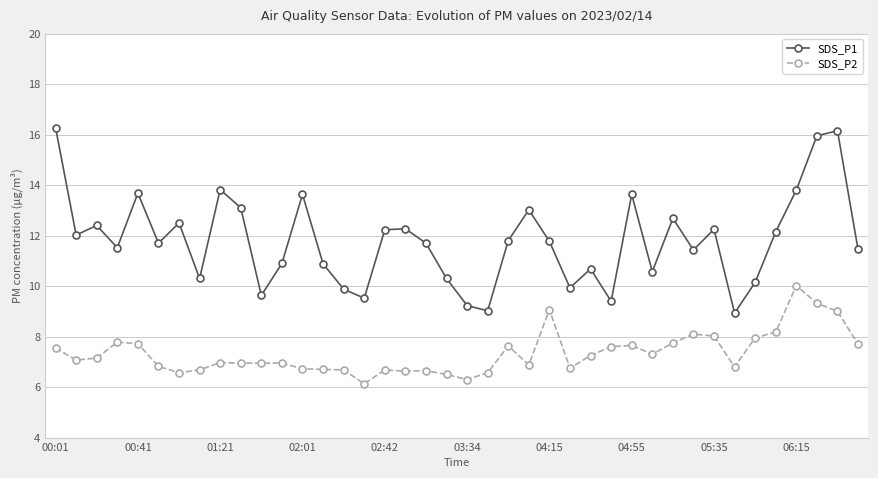

What is the difference between the maximum and minimum values in the SDS_P2 series?

3.9